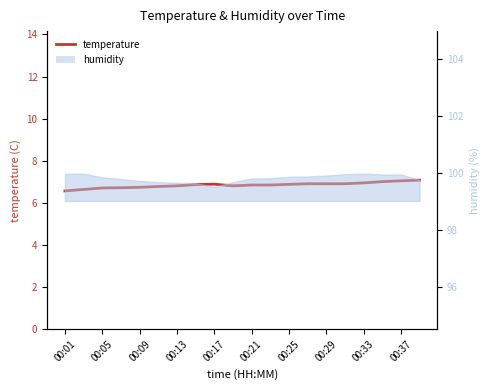

What is the value of the 4th point from the left?

6.7